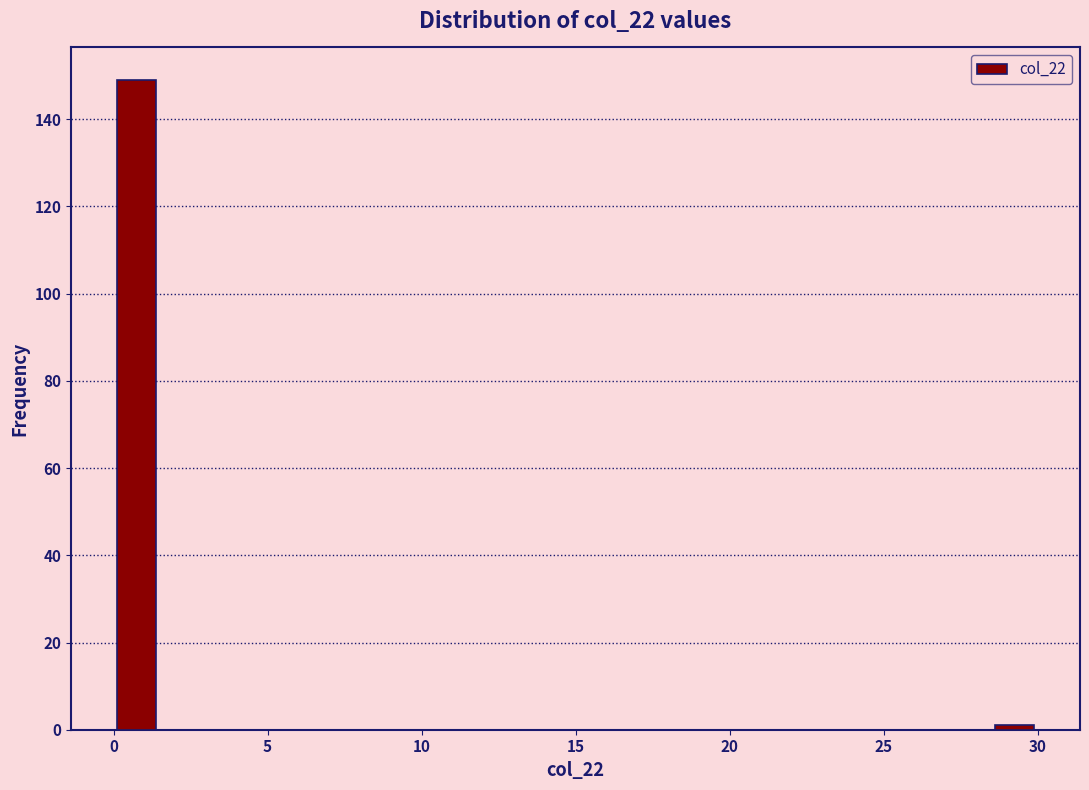

Around what value on the x-axis is the tallest bar? Give the approximate position of its centre, as read against the axis.

1.0